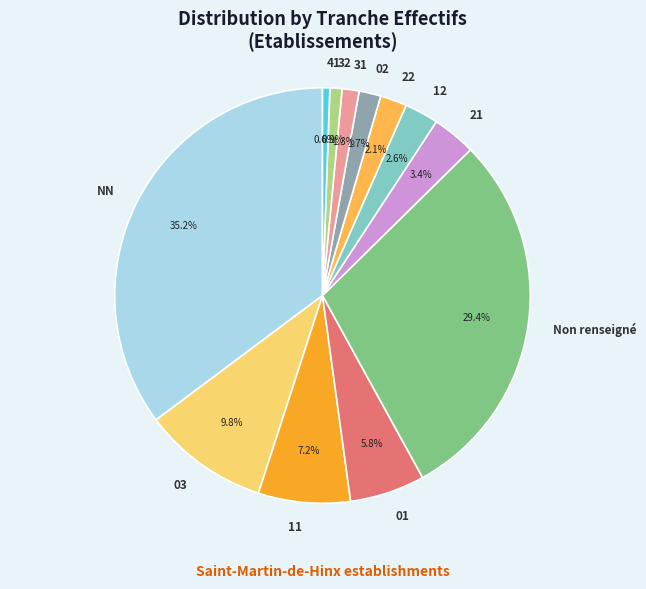

Between 31 and 41, which is larger?

31